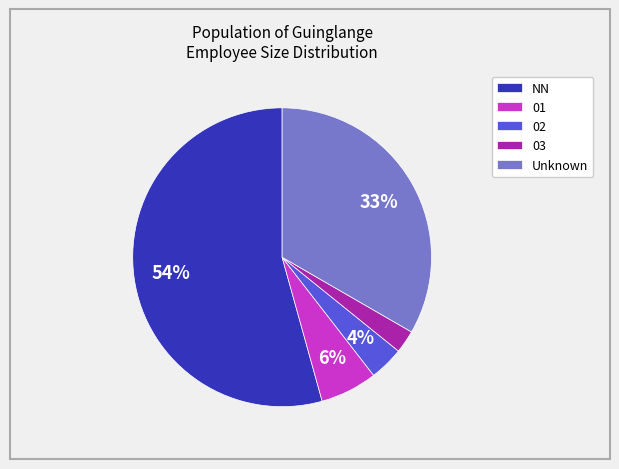

Which slice is the largest?

NN